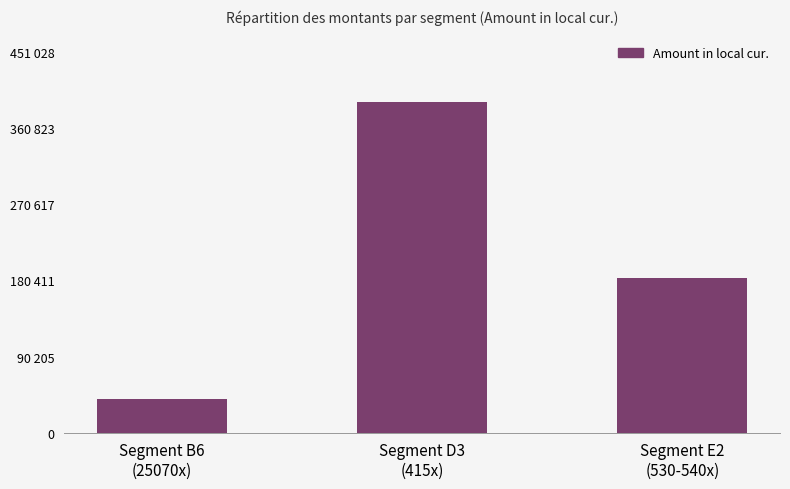

How many bars are there in total?

3